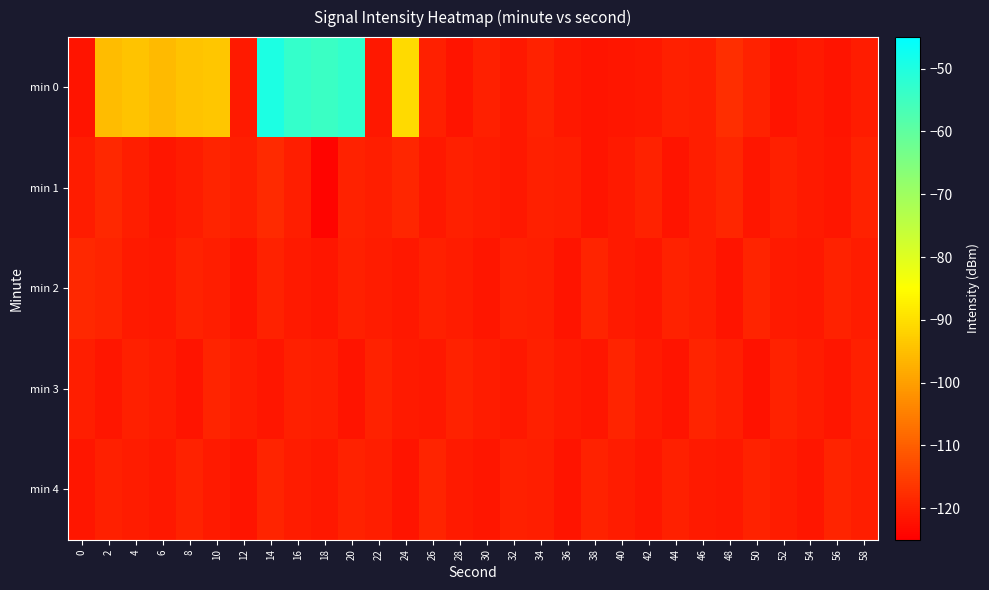

Reading left to right, list all the values displayed in this chart.

min 0: 0=-121.7	2=-95.4	4=-94.3	6=-95.8	8=-94.2	10=-94.0	12=-120.9	14=-49.6	16=-53.3	18=-54.1	20=-53.0	22=-121.1	24=-90.9	26=-119.9	28=-121.8	30=-119.8	32=-121.0	34=-119.6	36=-121.1	38=-121.8	40=-121.5	42=-121.1	44=-119.9	46=-120.2	48=-117.6	50=-119.5	52=-121.6	54=-120.7	56=-121.6	58=-120.6
min 1: 0=-120.4	2=-118.5	4=-120.2	6=-121.5	8=-120.6	10=-119.4	12=-120.1	14=-118.2	16=-120.0	18=-124.3	20=-119.5	22=-120.1	24=-118.9	26=-121.2	28=-119.8	30=-120.5	32=-121.1	34=-119.7	36=-120.3	38=-121.8	40=-120.9	42=-119.4	44=-121.6	46=-120.2	48=-118.8	50=-121.3	52=-119.9	54=-120.7	56=-121.4	58=-119.6
min 2: 0=-118.5	2=-119.2	4=-120.8	6=-121.1	8=-119.6	10=-120.3	12=-121.7	14=-119.4	16=-120.9	18=-121.5	20=-119.8	22=-120.4	24=-121.2	26=-119.7	28=-120.6	30=-121.3	32=-119.9	34=-120.1	36=-121.8	38=-119.3	40=-120.7	42=-121.4	44=-119.5	46=-120.2	48=-121.6	50=-119.1	52=-120.8	54=-121.0	56=-119.4	58=-120.5
min 3: 0=-120.1	2=-121.3	4=-119.7	6=-120.4	8=-121.8	10=-119.2	12=-120.6	14=-121.5	16=-119.9	18=-120.3	20=-121.7	22=-119.4	24=-120.8	26=-121.1	28=-119.6	30=-120.5	32=-121.2	34=-119.8	36=-120.9	38=-121.4	40=-119.3	42=-120.7	44=-121.6	46=-119.1	48=-120.2	50=-121.9	52=-119.5	54=-120.4	56=-121.3	58=-119.7
min 4: 0=-121.5	2=-119.8	4=-120.6	6=-121.2	8=-119.4	10=-120.9	12=-121.7	14=-119.3	16=-120.5	18=-121.1	20=-119.6	22=-120.3	24=-121.8	26=-119.2	28=-120.7	30=-121.4	32=-119.9	34=-120.1	36=-121.6	38=-119.5	40=-120.4	42=-121.3	44=-119.7	46=-120.8	48=-121.0	50=-119.4	52=-120.6	54=-121.5	56=-119.1	58=-120.2